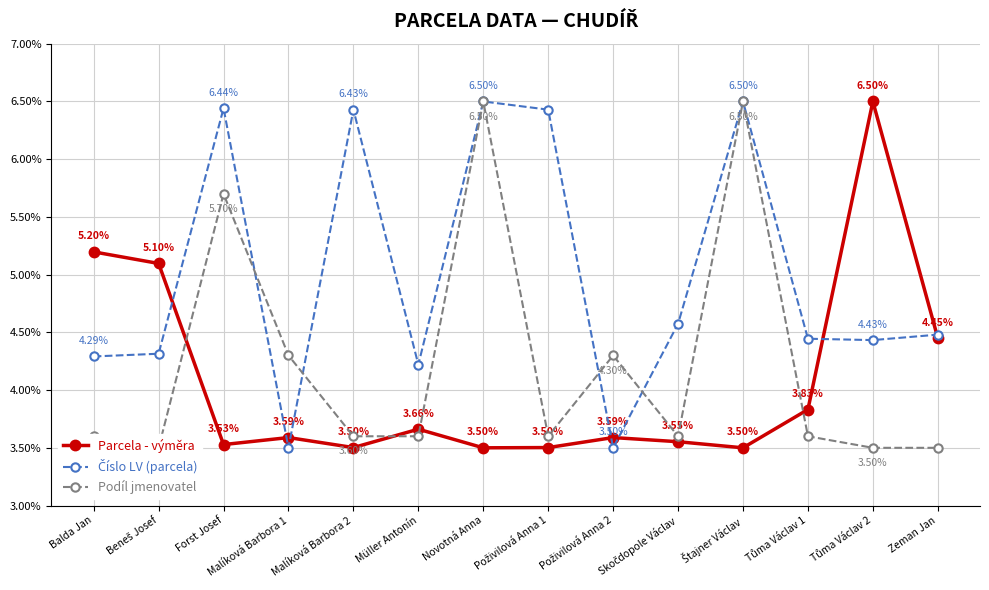

What position from the left is Balda Jan?

1